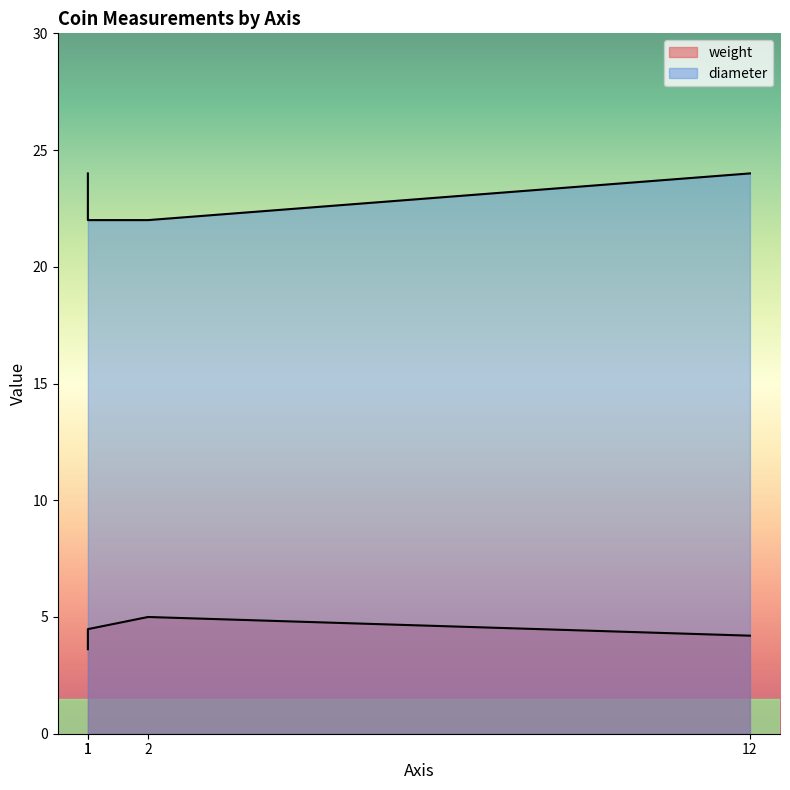

Which category has the highest value in the weight series?

2